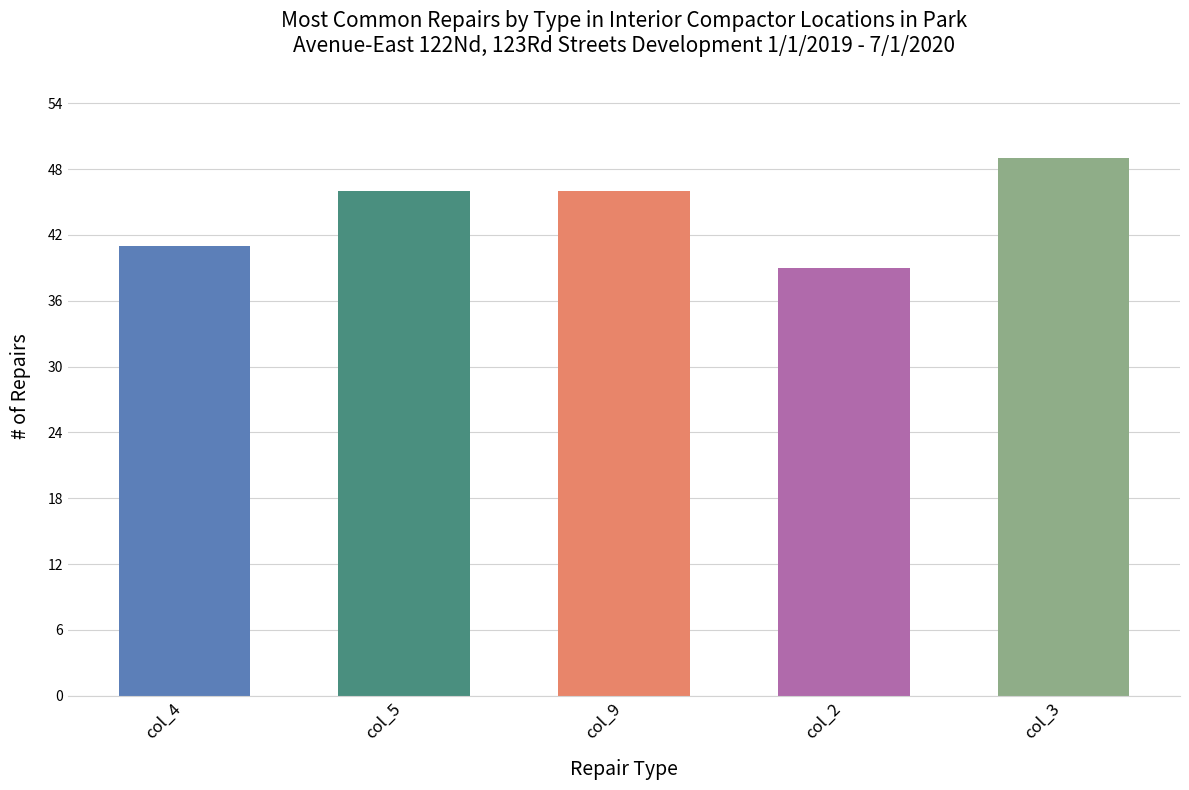

Which series has the widest spread of values?

col_4